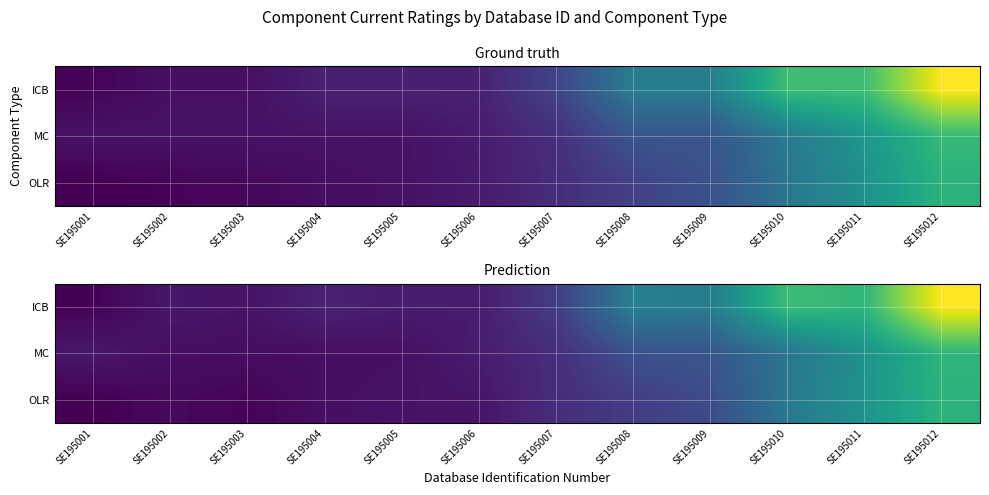

At which category does the chart reach its peak across all series?

SE195012